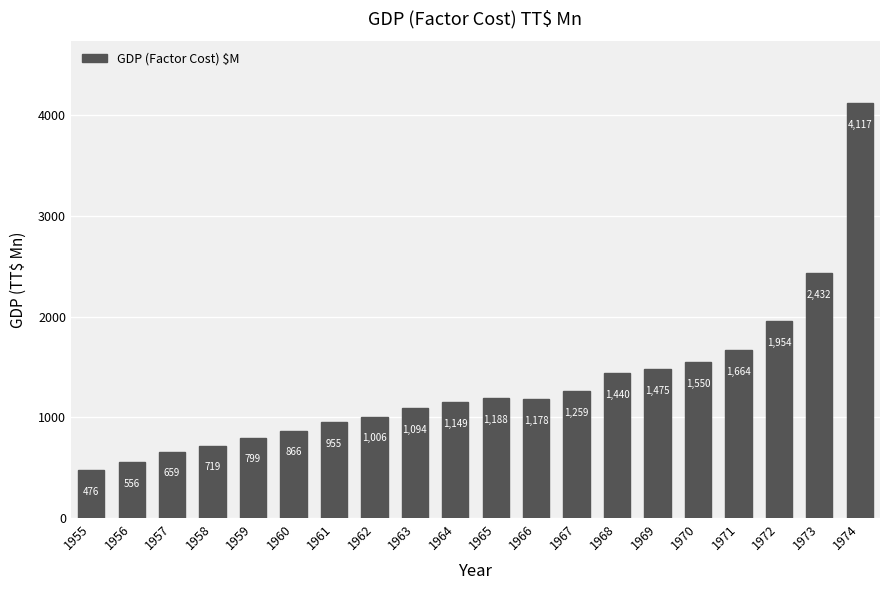

Which has a higher value, 1963 or 1970?

1970